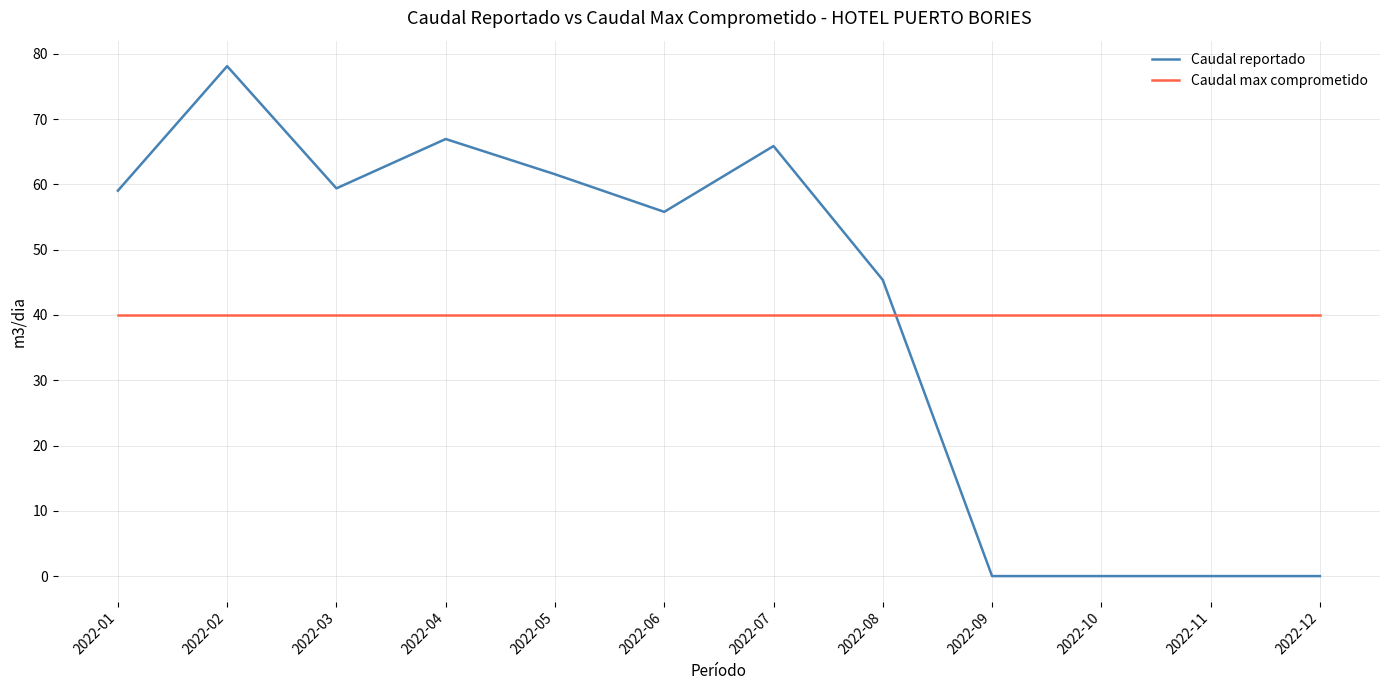

List the series in order of their peak value, lowest first.

Caudal max comprometido, Caudal reportado